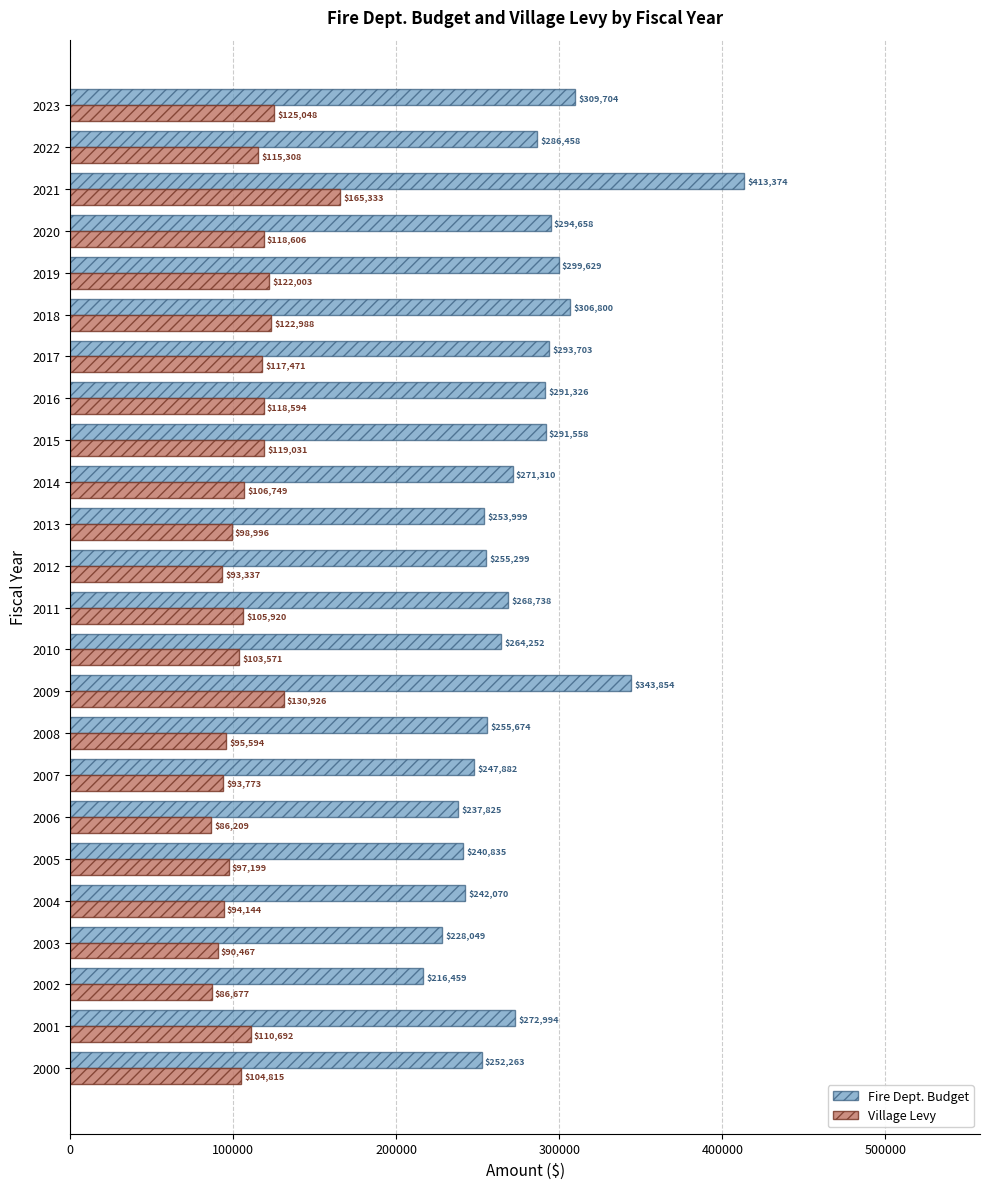

What is the total value across all series at 2004?

336214